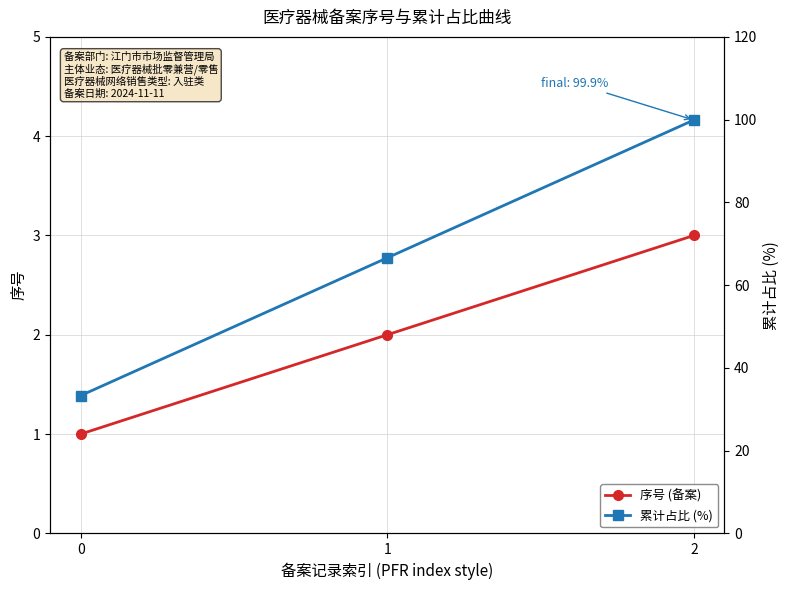

What is the difference between the 序号 (备案) values at 2 and 1?

1